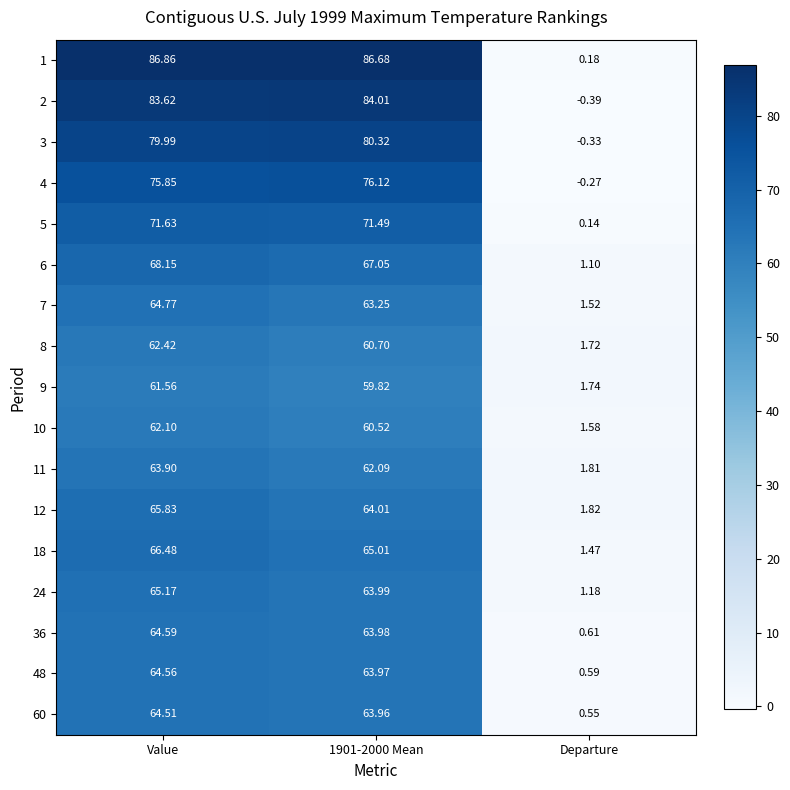

Where does the 11 series first go above 62?

Value